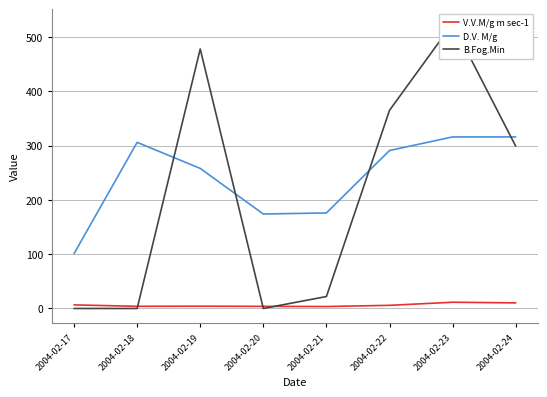

How many intersections are there between B.Fog.Min and D.V. M/g?

4